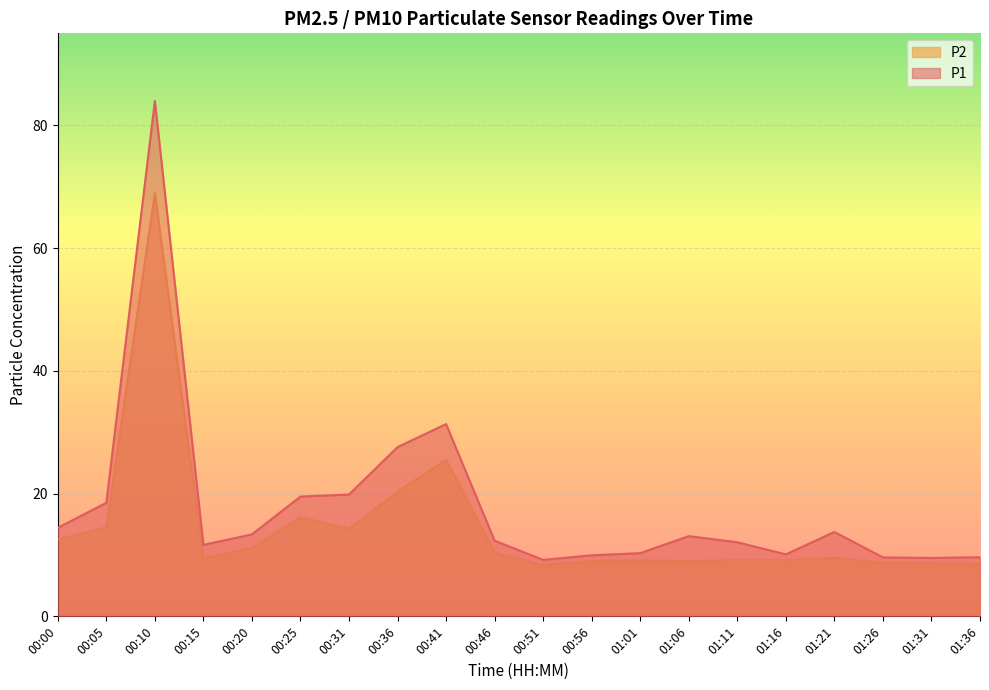

Rank the series by their average value, from highest to lowest.

P1, P2